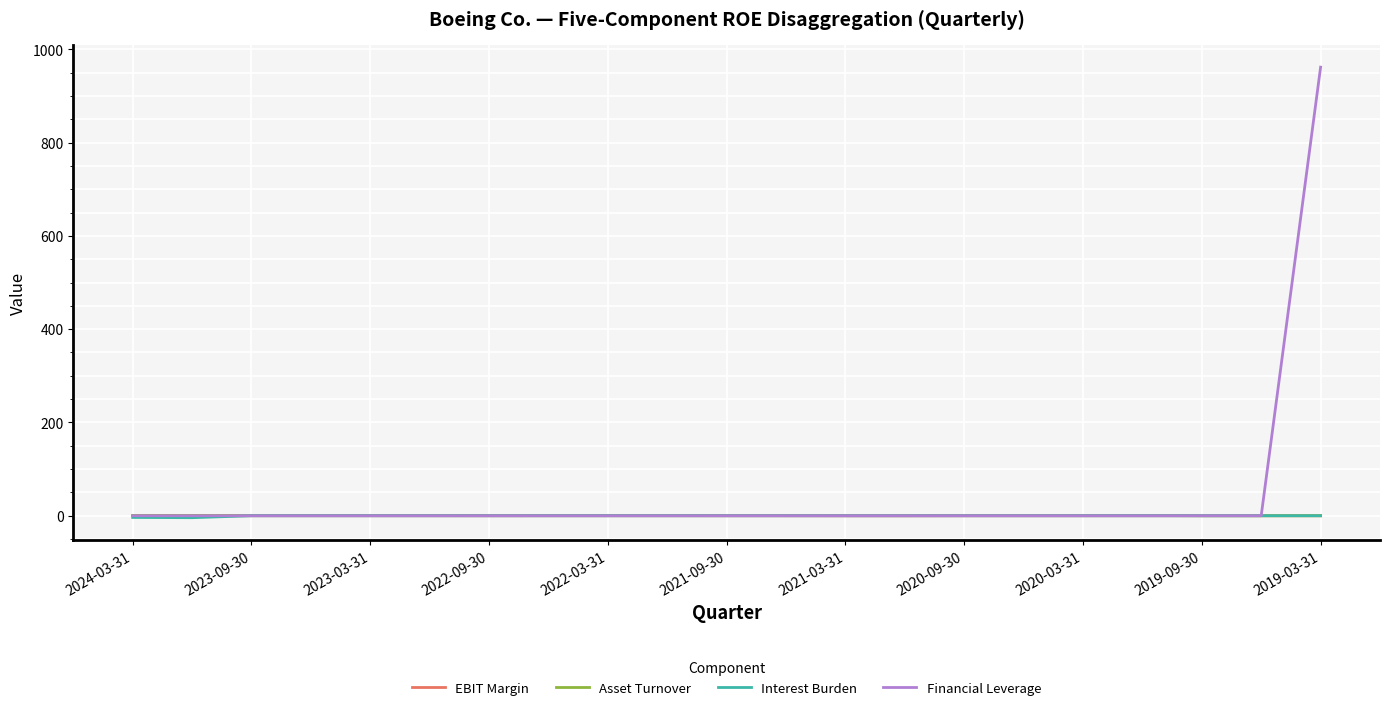

How many values in the EBIT Margin series are below 0?

16